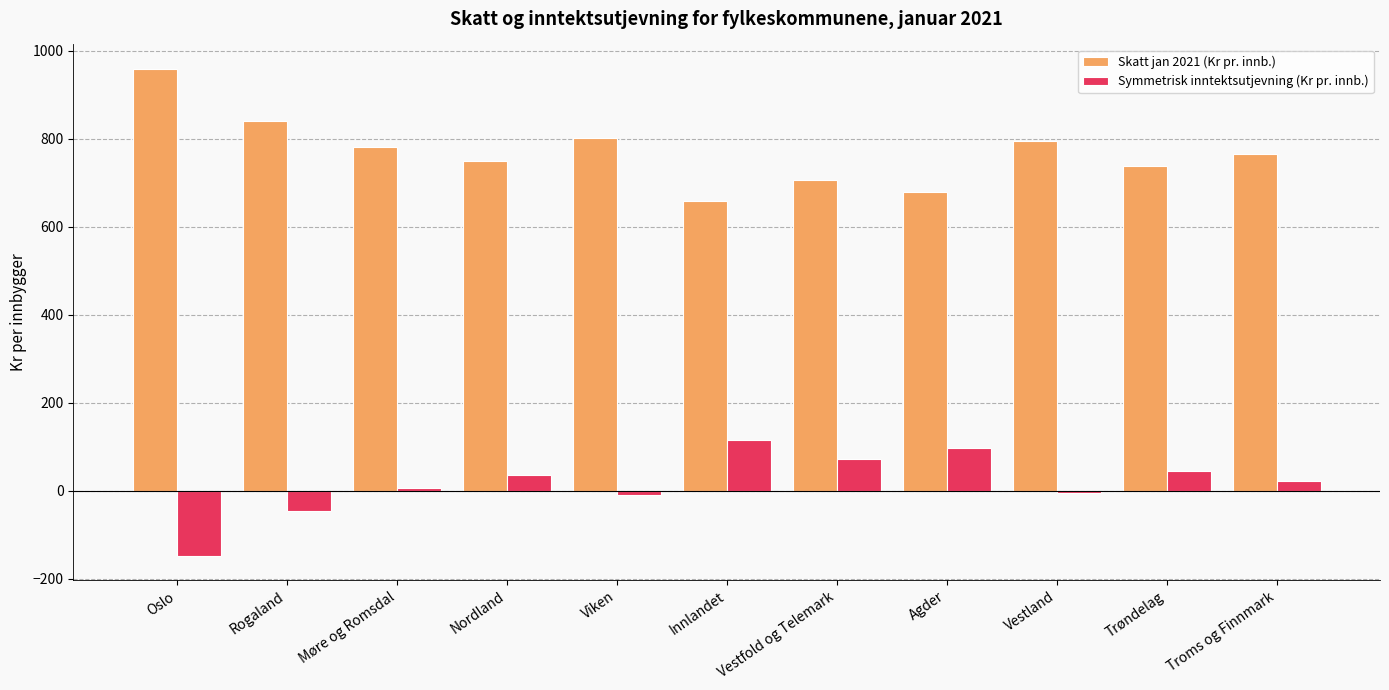

Rank the series by their average value, from highest to lowest.

Skatt jan 2021 (Kr pr. innb.), Symmetrisk inntektsutjevning (Kr pr. innb.)